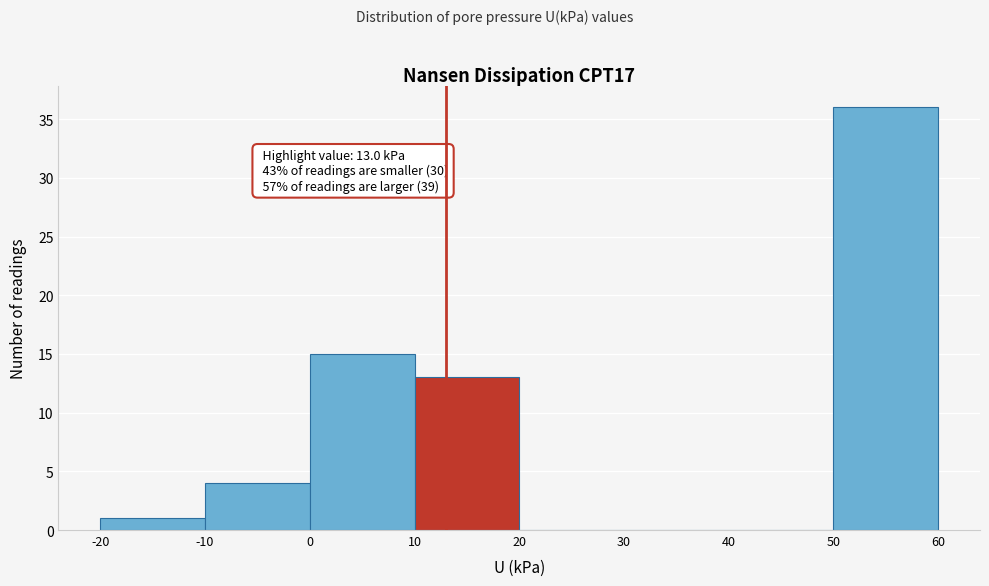

Which range on the x-axis has the tallest bar?

50 to 60